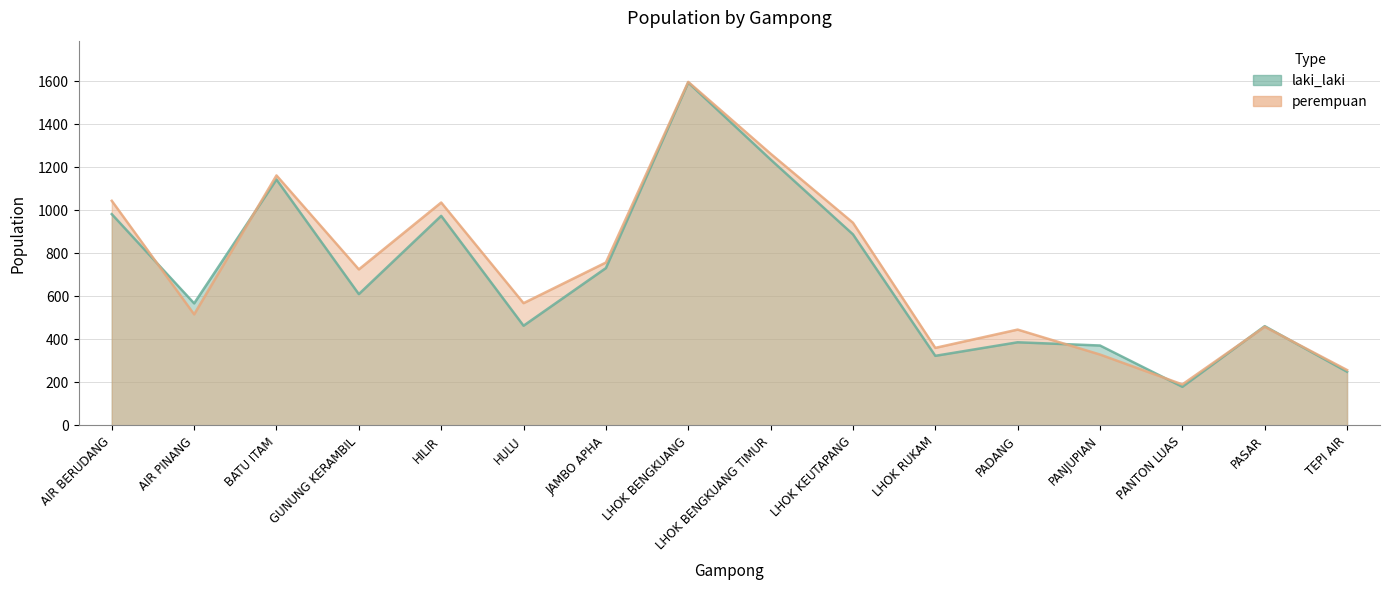

How many intersections are there between laki_laki and perempuan?

6